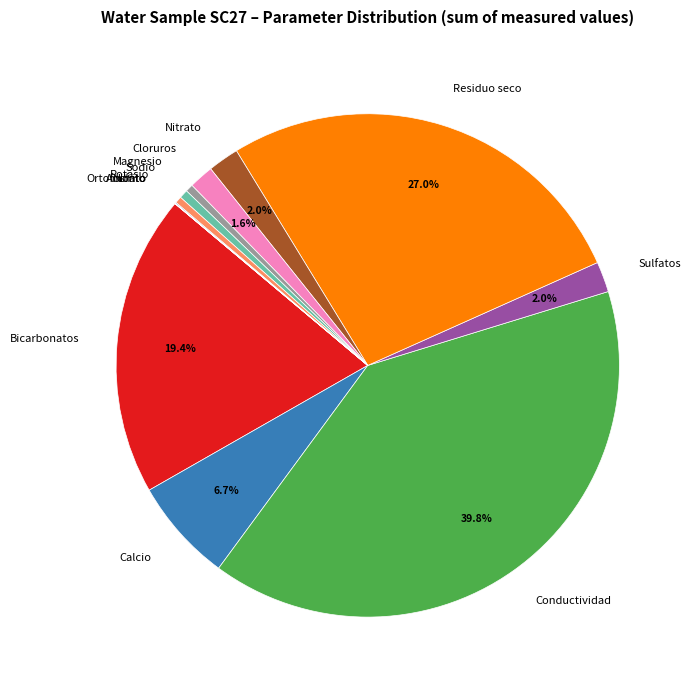

What is the ratio of the value at Sodio to the value at Cloruros?

0.4